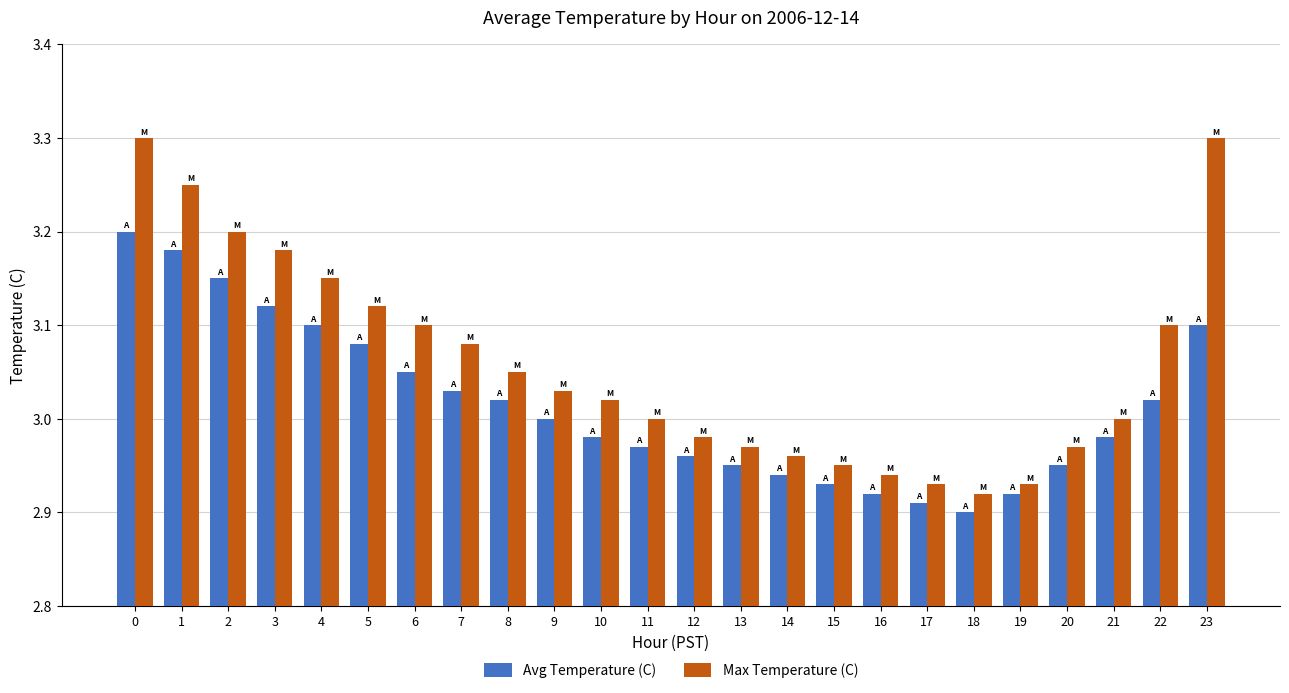

Which series changed the most between 9 and 14?

Max Temperature (C)